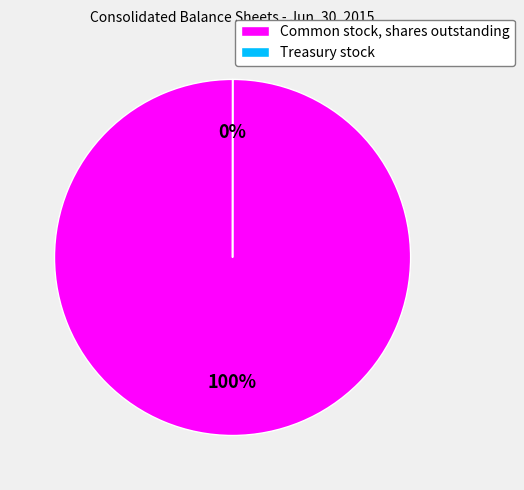

Which category has the biggest portion of the pie?

Common stock, shares outstanding